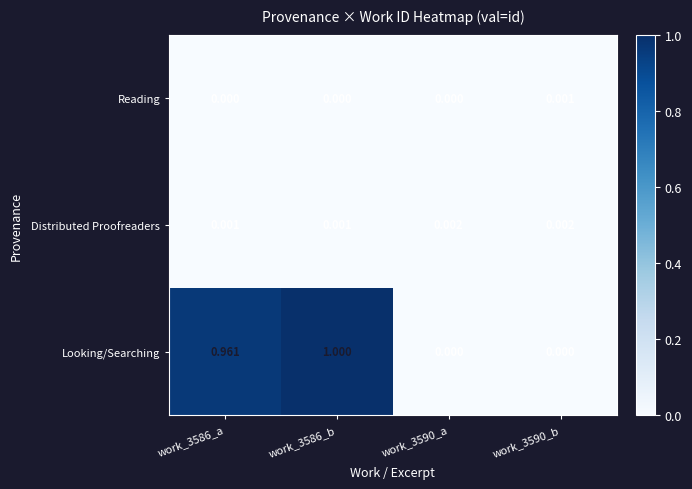

Rank the series at work_3590_b from lowest to highest value.

Looking/Searching, Reading, Distributed Proofreaders